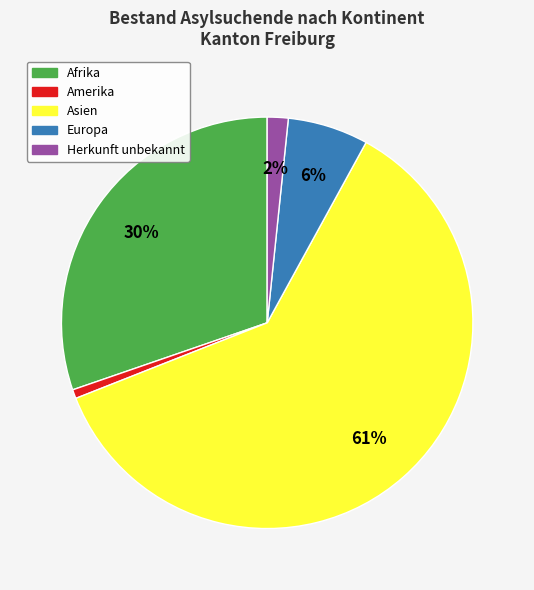

True or false: Afrika accounts for 30% of the total.

True